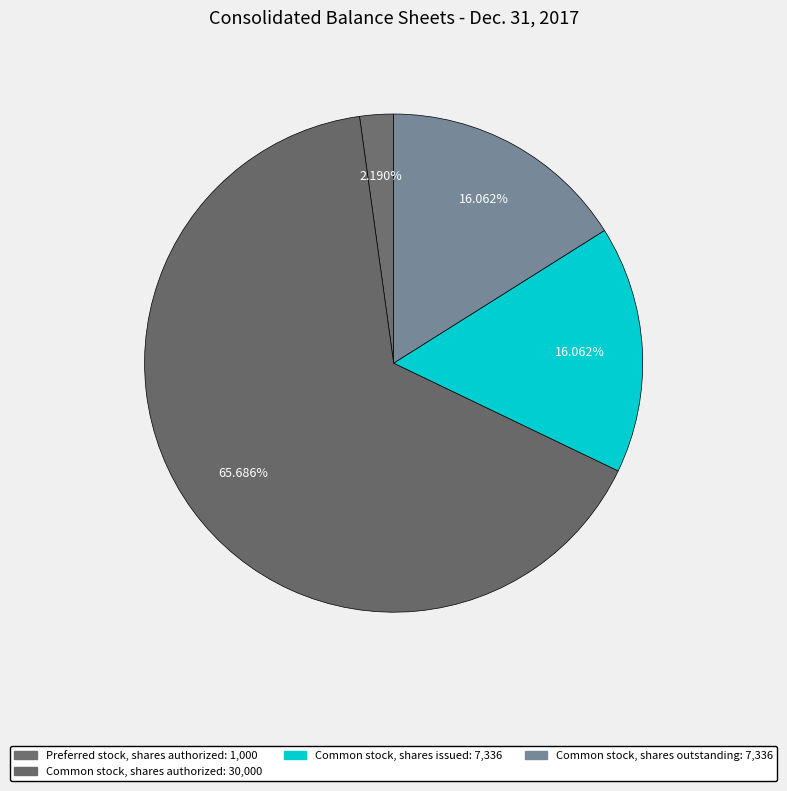

How many segments does this pie chart have?

4